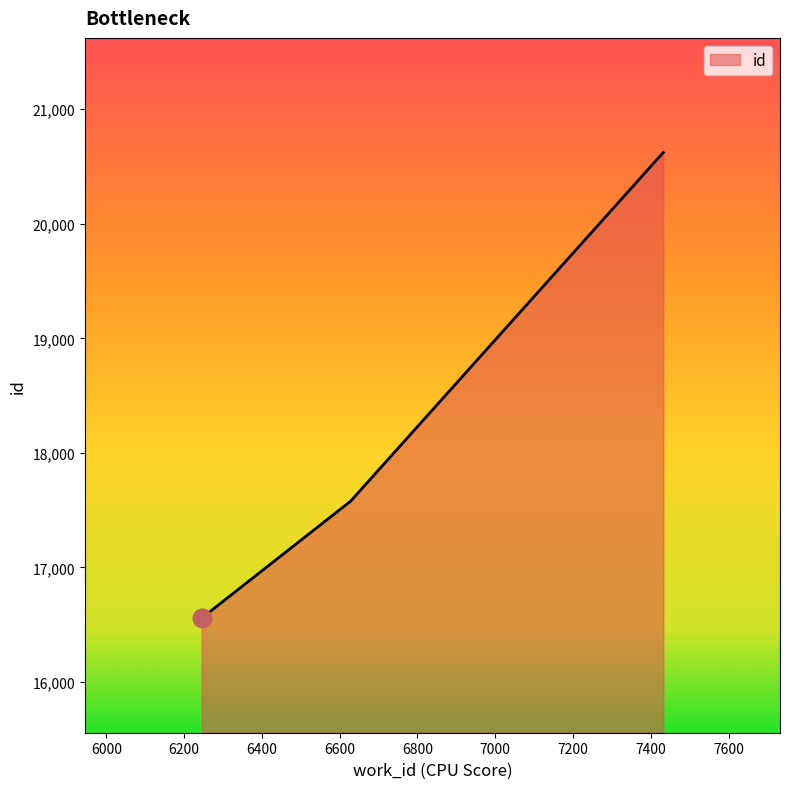

What is the difference between the maximum and minimum values?

4066